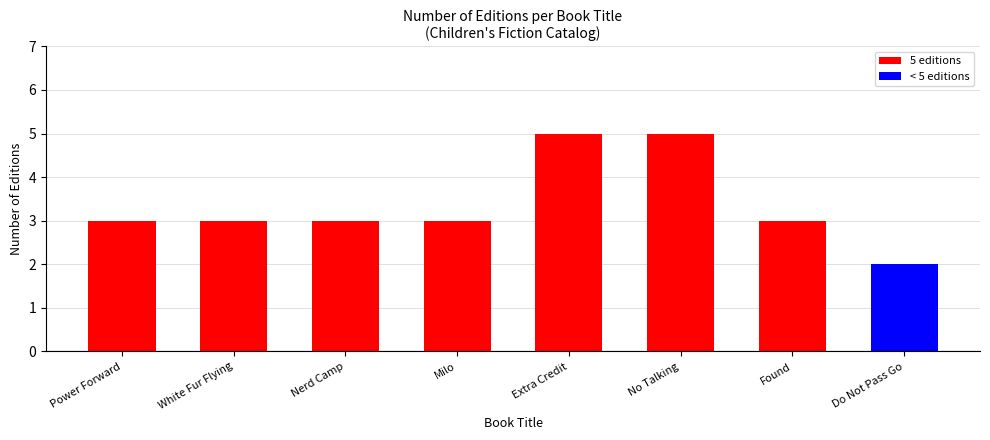

Reading left to right, transcribe all the data shown in this chart.

Power Forward=3	White Fur Flying=3	Nerd Camp=3	Milo=3	Extra Credit=5	No Talking=5	Found=3	Do Not Pass Go=2